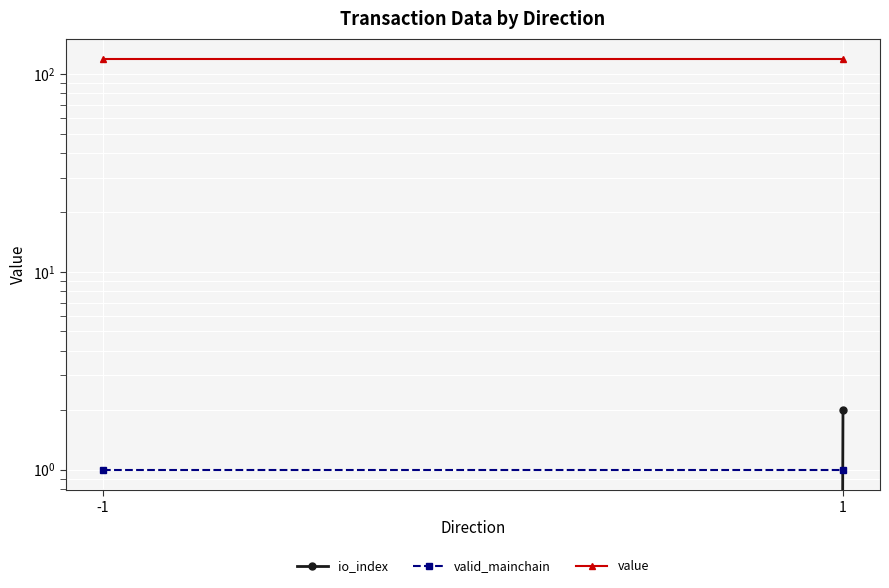

At which category is the sum across all series the highest?

1